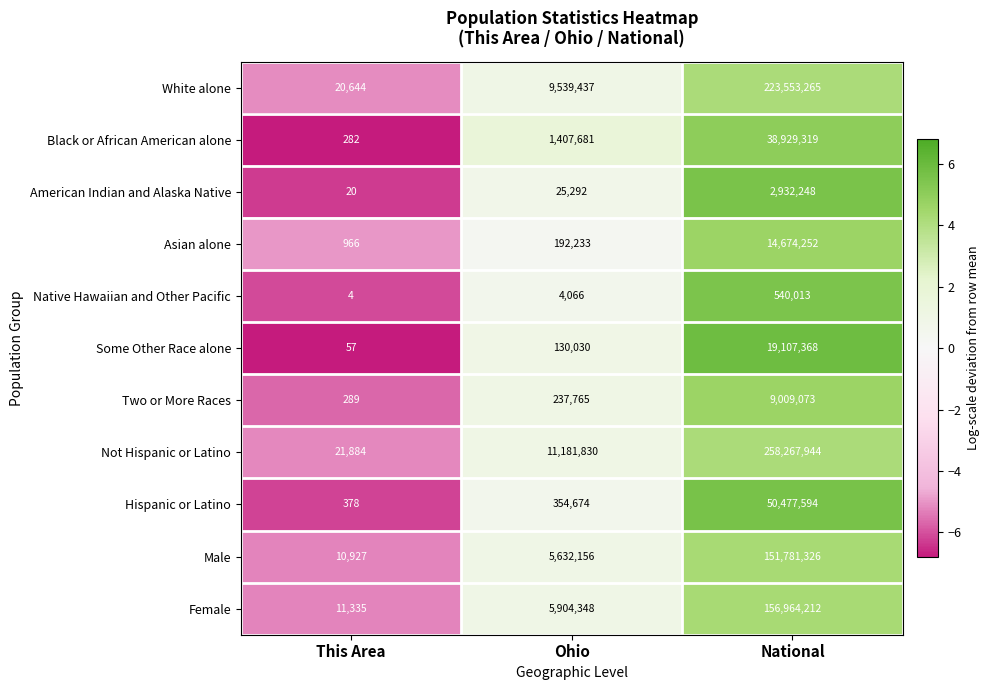

What is the minimum value shown in the chart?

4